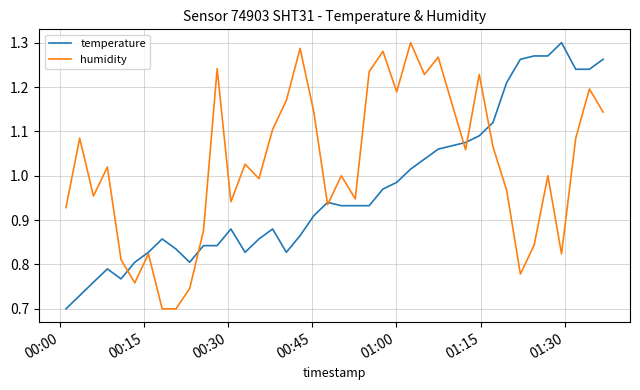

Which series ends up on top after the final intersection of humidity and temperature?

temperature